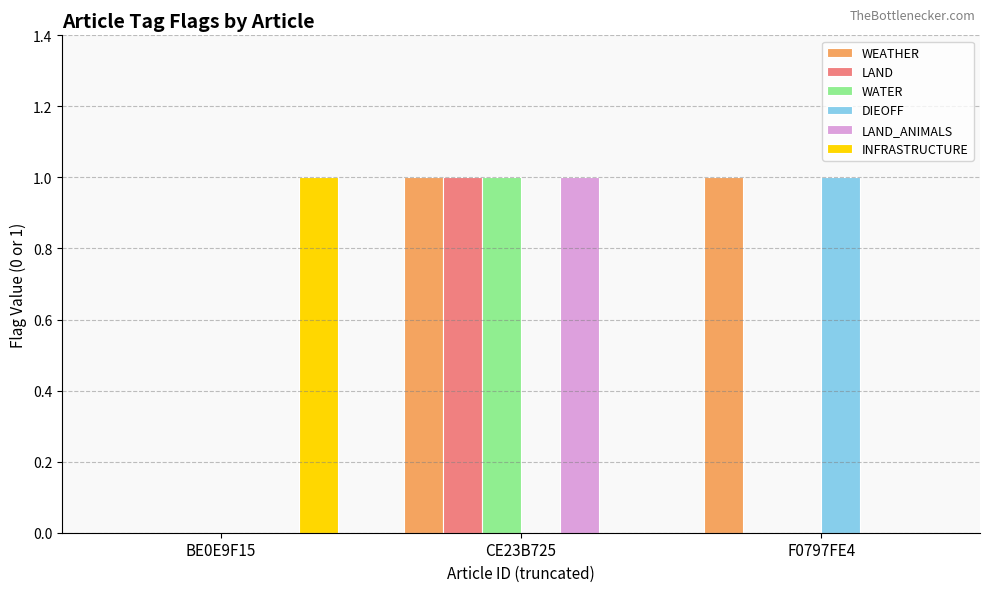

Count the number of categories in the chart.

3